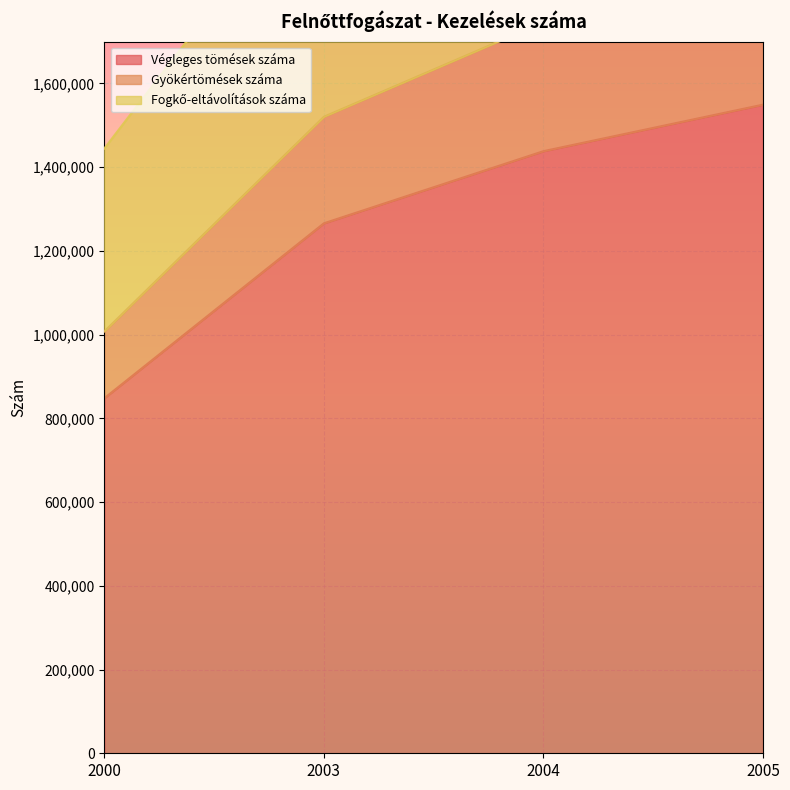

What is the total value across all series at 2000?

3300265